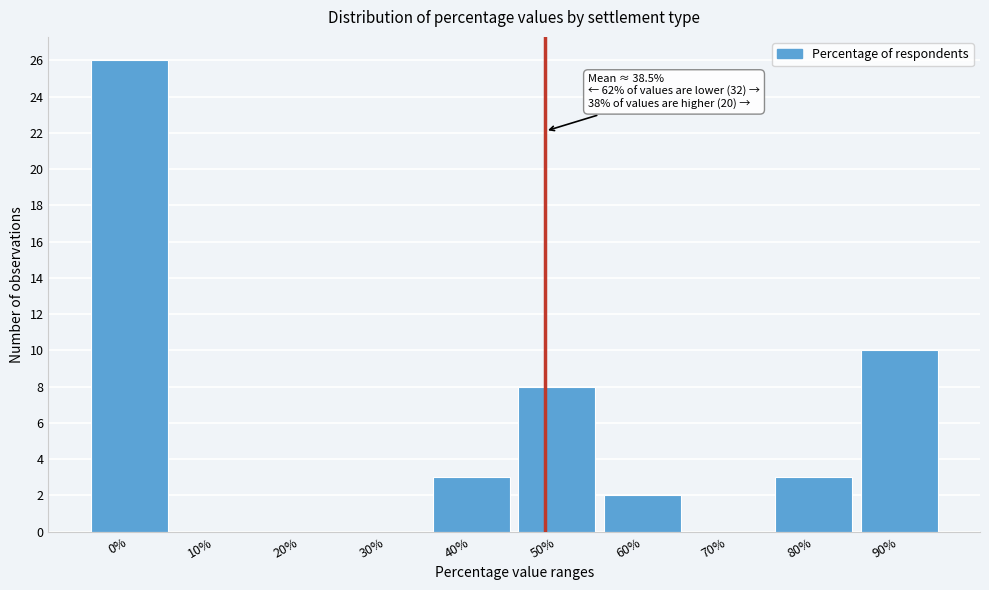

Reading left to right, what are all the values shown in this chart?

0%=26	10%=0	20%=0	30%=0	40%=3	50%=8	60%=2	70%=0	80%=3	90%=10